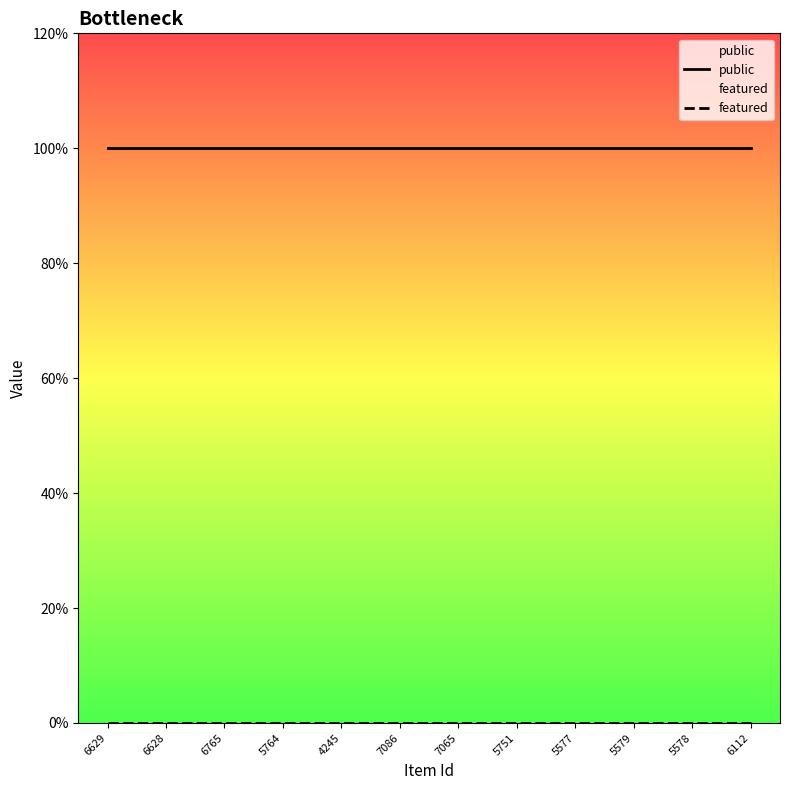

What is the total value across all series at 4245?

1